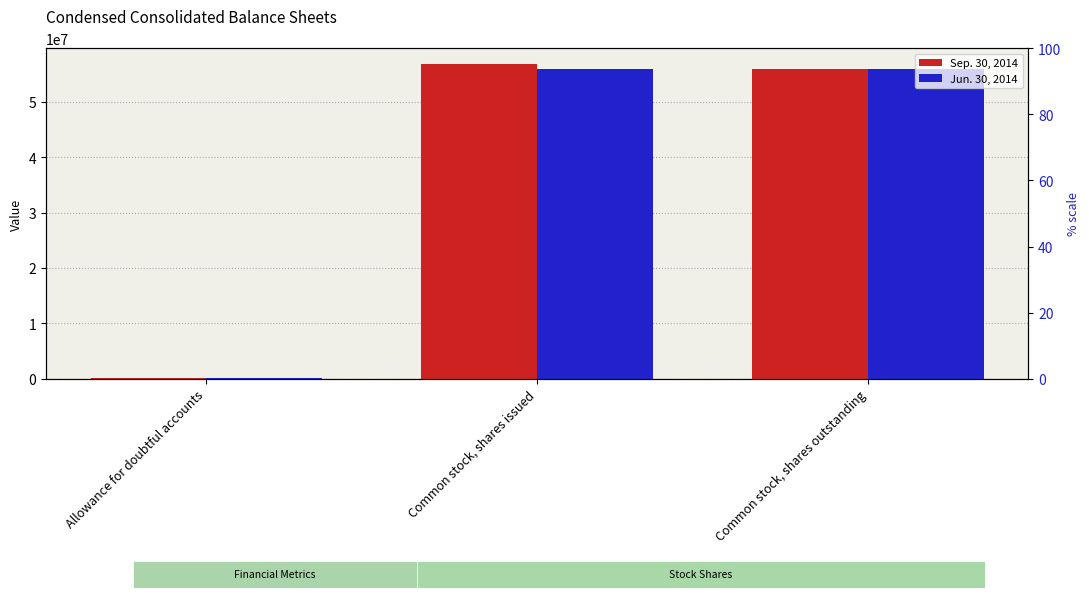

What is the sum of the Jun. 30, 2014 values at Allowance for doubtful accounts and Common stock, shares issued?

55942283